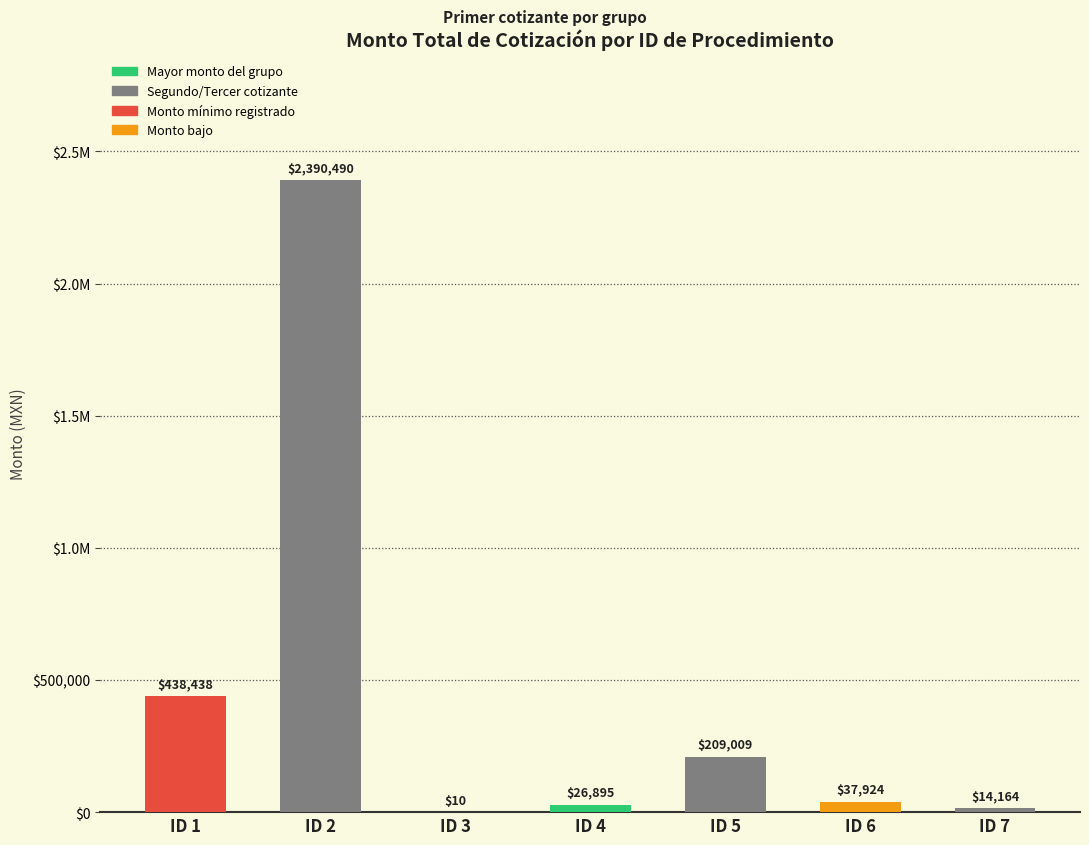

Are the bars horizontal?

No